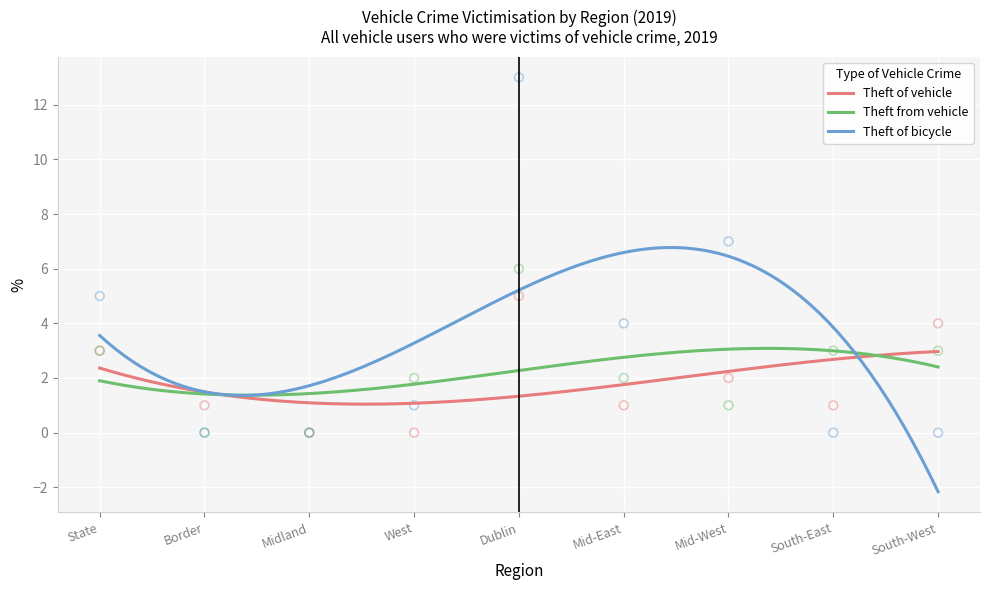

What is the total value across all series at South-East?

4